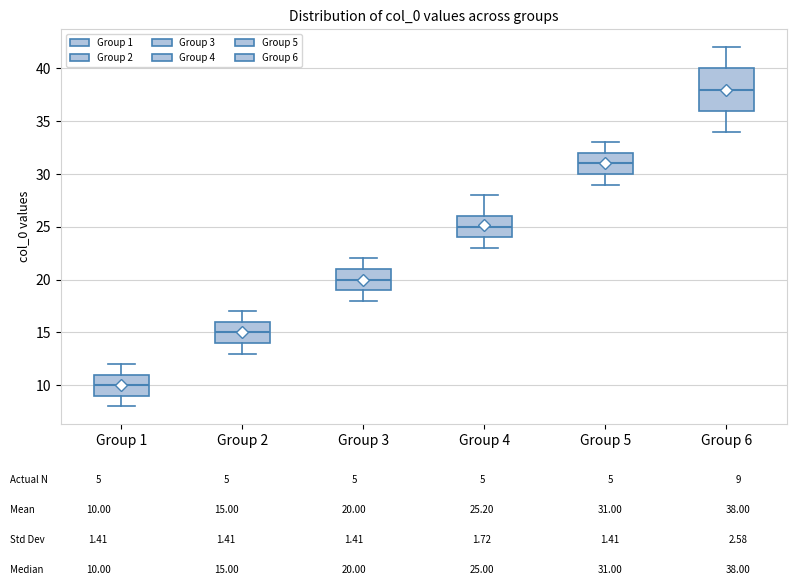

Reading left to right, read every box against the y-axis: the position of its median line, the range the box covers, and the ends of its whiskers. The values are not printed on the chart, so give them approximately, as read against the axis.

Group 1: median 10, box 9 to 11, whiskers 8 to 12
Group 2: median 15, box 14 to 16, whiskers 13 to 17
Group 3: median 20, box 19 to 21, whiskers 18 to 22
Group 4: median 25, box 24 to 26, whiskers 23 to 28
Group 5: median 31, box 30 to 32, whiskers 29 to 33
Group 6: median 38, box 36 to 40, whiskers 34 to 42